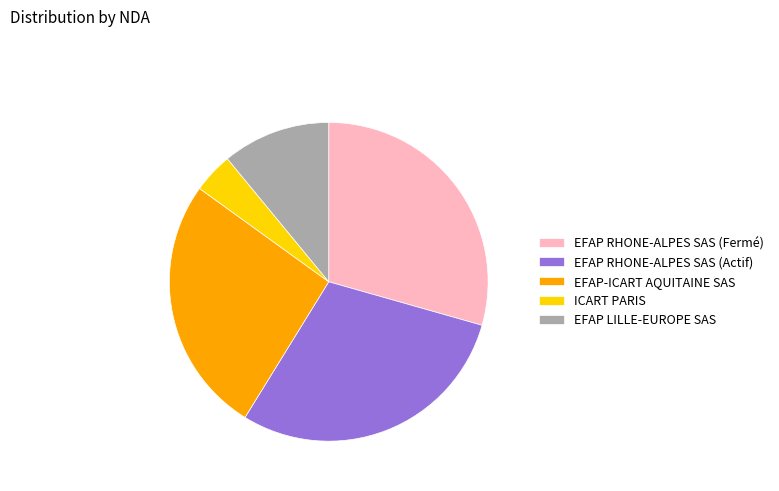

Is EFAP RHONE-ALPES SAS (Fermé) the majority of the pie?

No